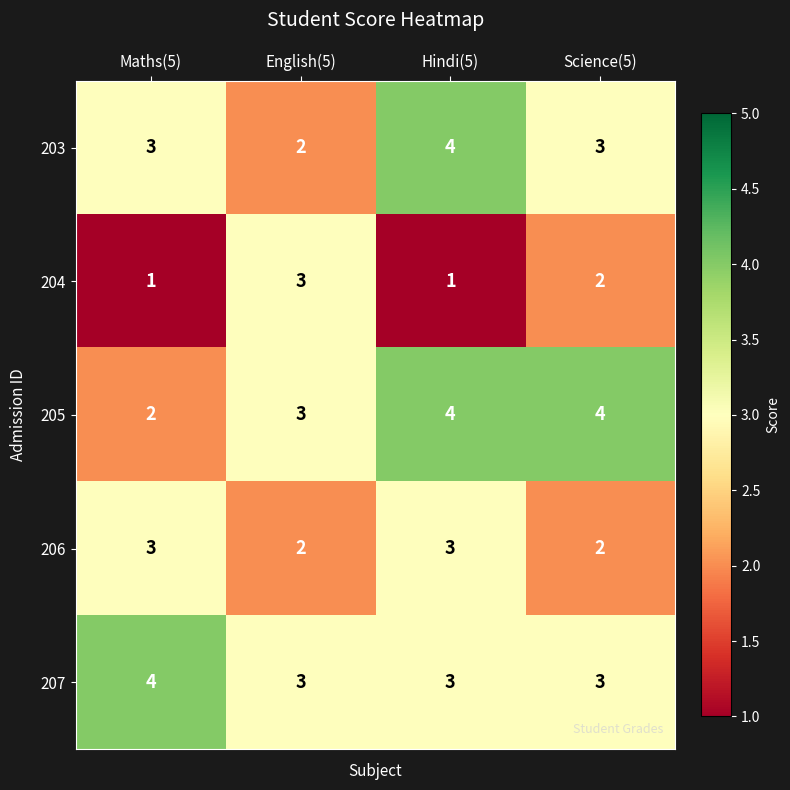

Which category has the highest value in the 204 series?

English(5)